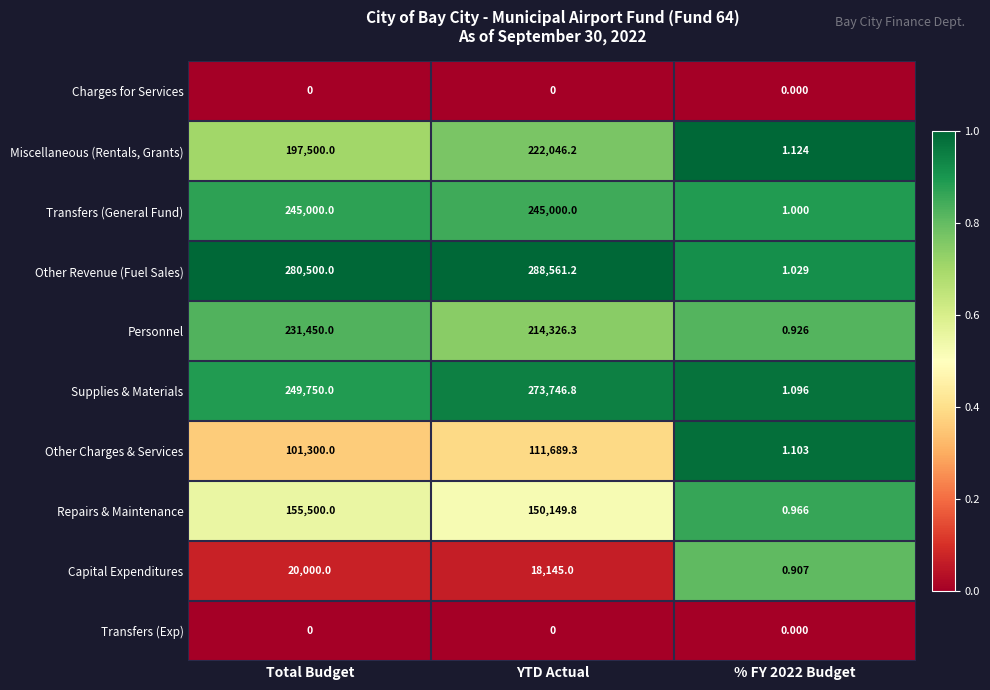

Which category has the highest value in the Repairs & Maintenance series?

Total Budget